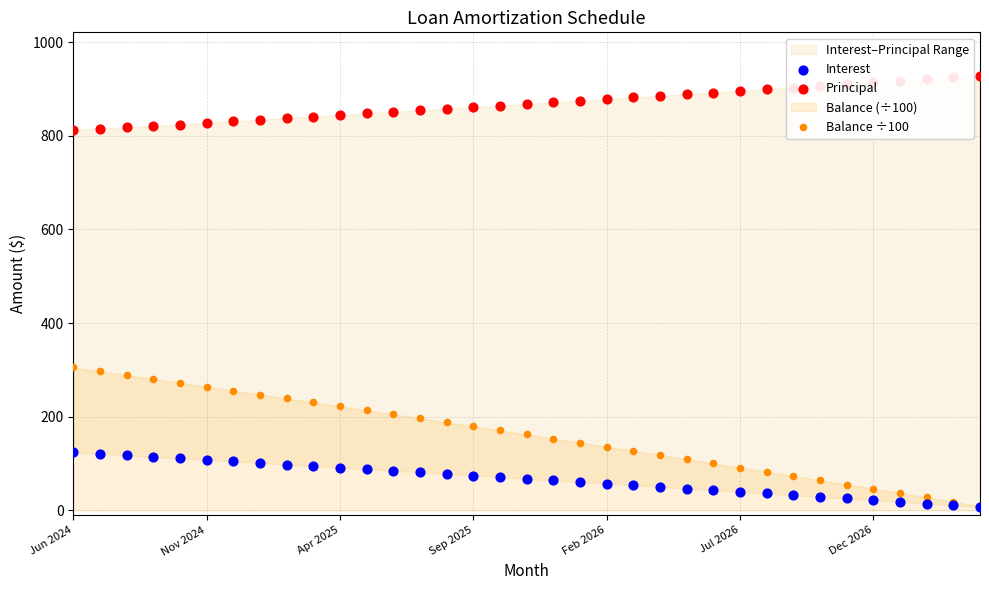

Is the value of Balance ÷100 at Sep 2025 greater than the value of Principal at Dec 2026?

No